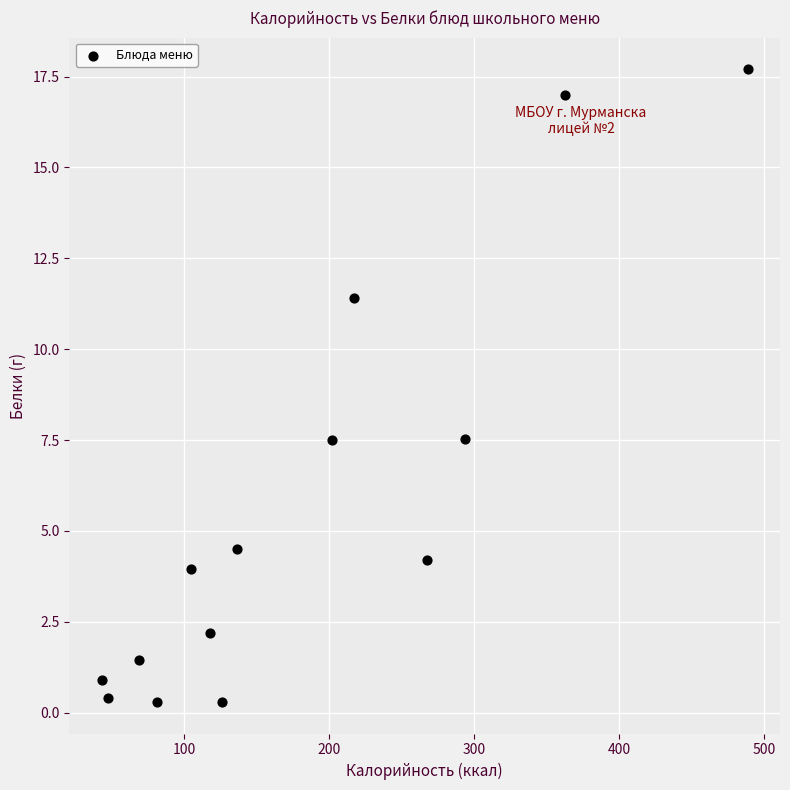

What is the range of X values (max minus min)?

445.5